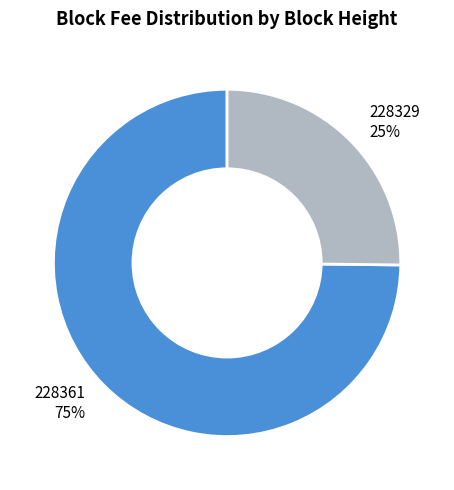

Does 228329 represent more than half of the total?

No